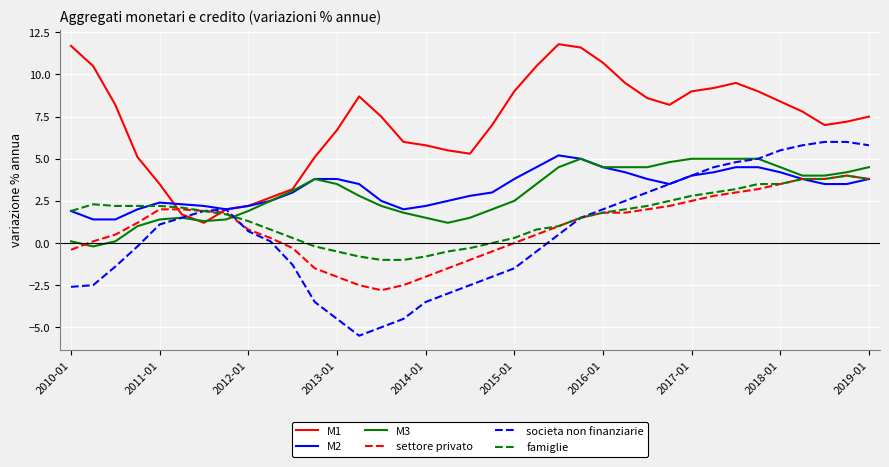

True or false: famiglie and M1 intersect in this chart.

True